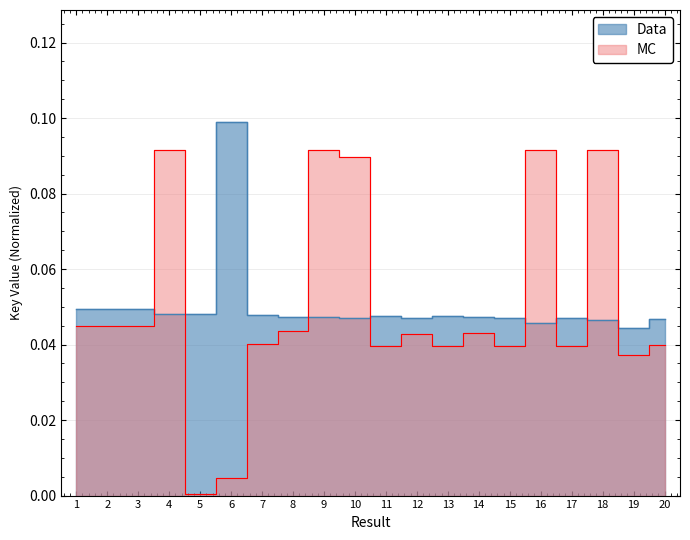

What is the sum of all Data values?

1.0